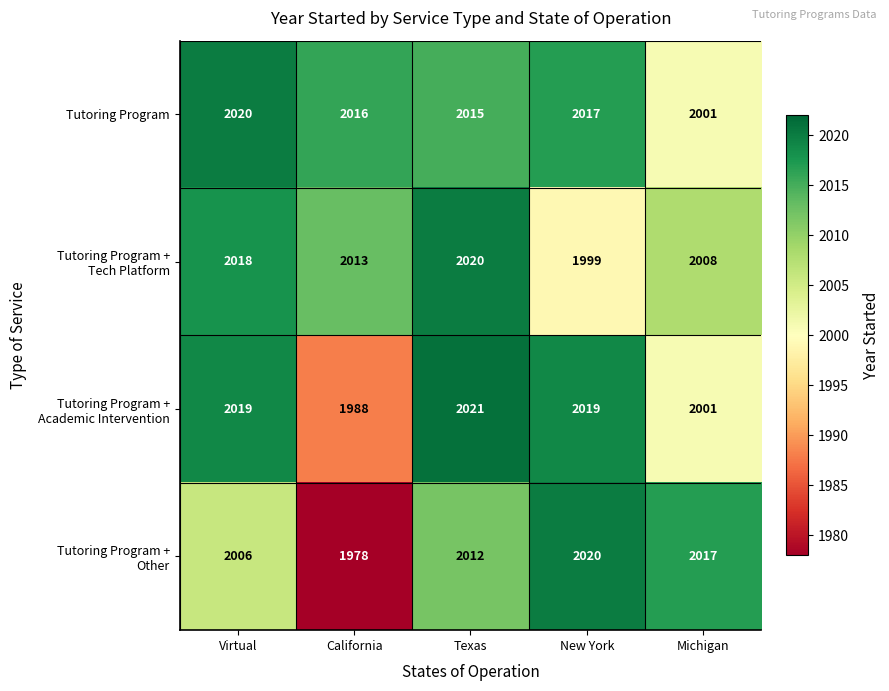

At how many categories does at least one series exceed 1978?

5